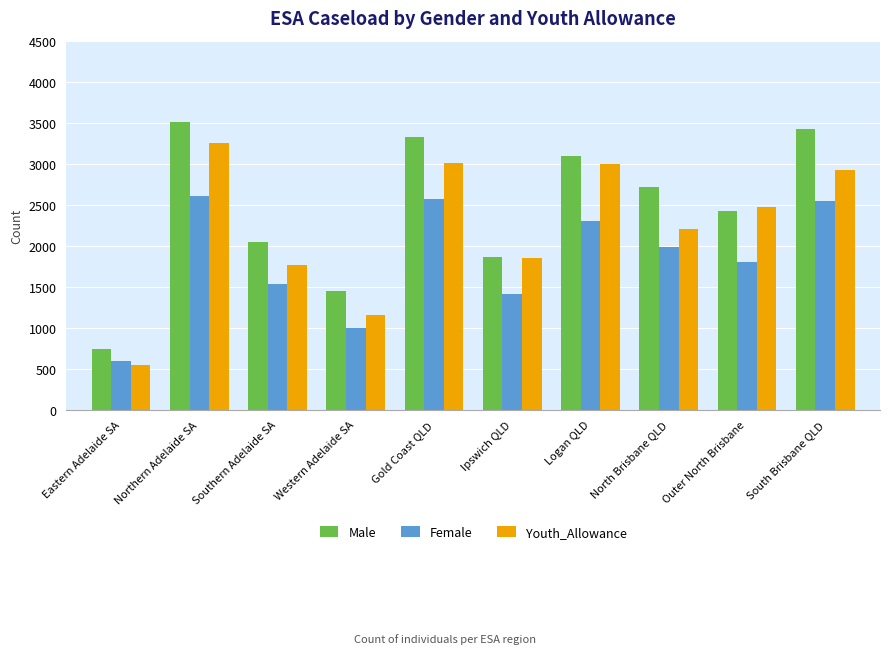

The value of Female at North Brisbane QLD is 1182. True or false?

False